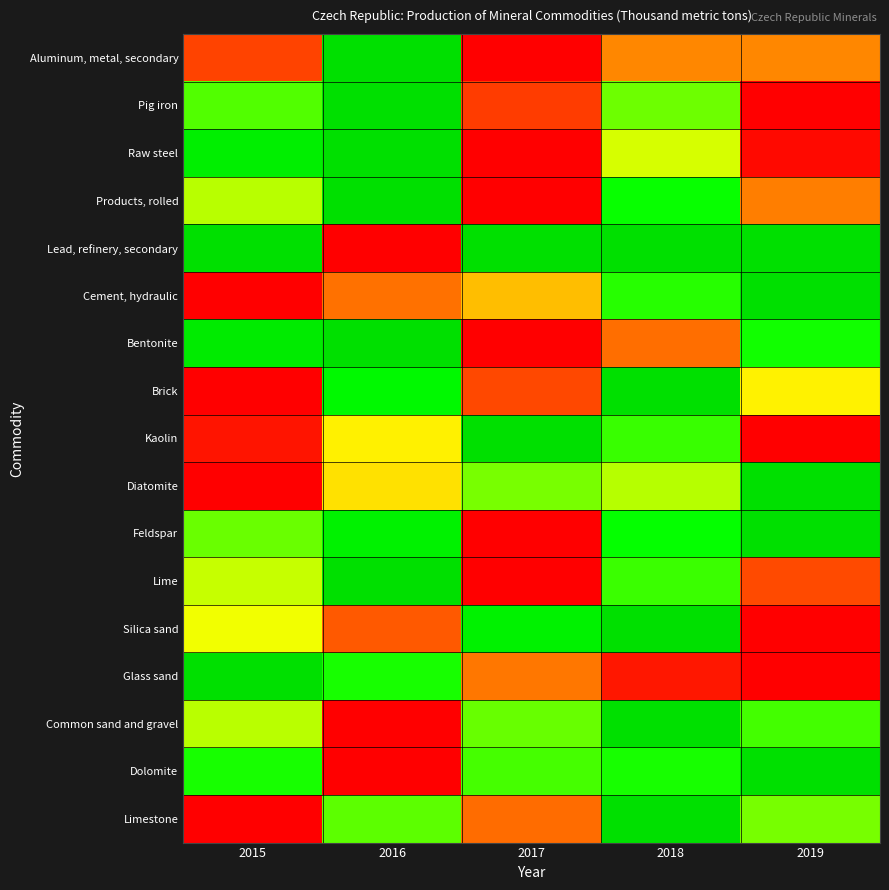

What is the spread (max minus min) of values at 2016?

1.0